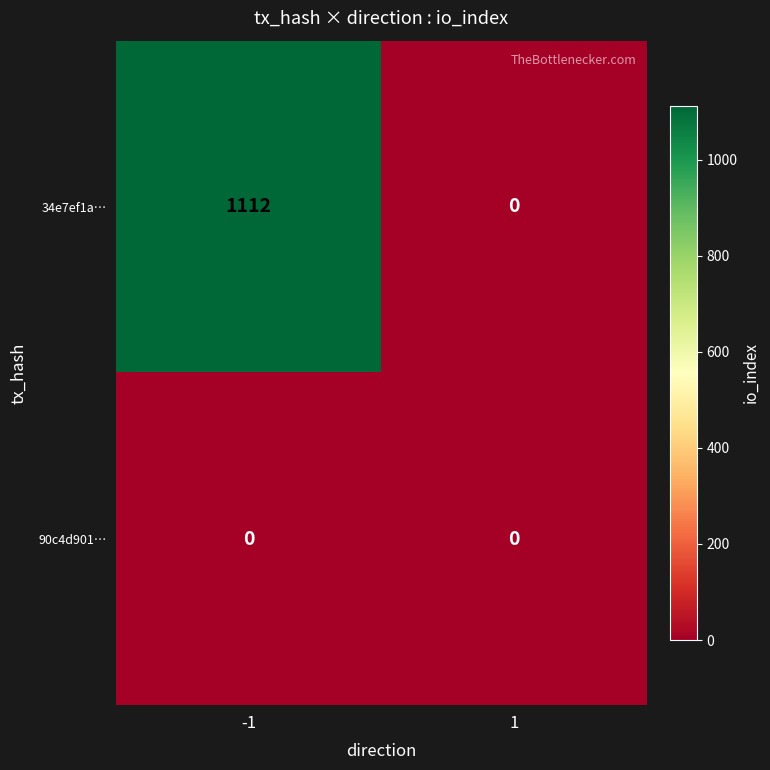

What is the total value across all series at -1?

1112